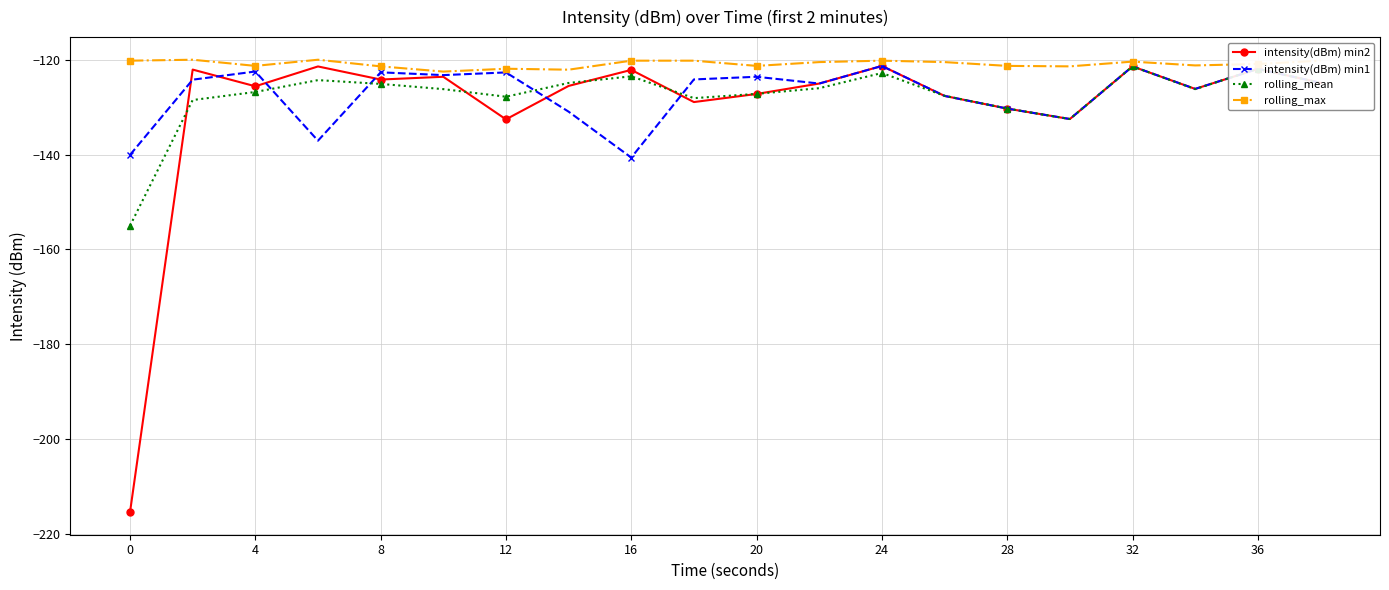

Which series has the largest total across all categories?

rolling_max